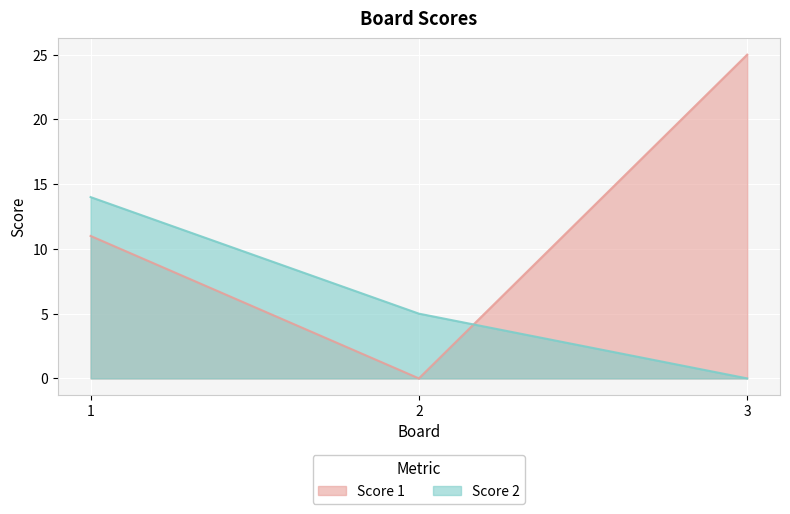

List the series in order of their peak value, lowest first.

Score 2, Score 1